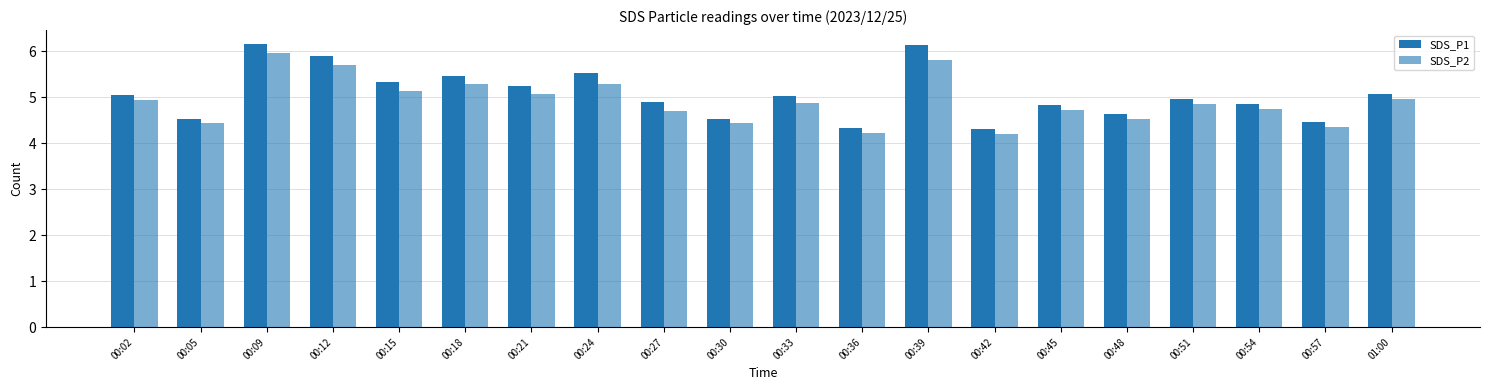

True or false: SDS_P2 has a value of 4.4 at 00:05.

True